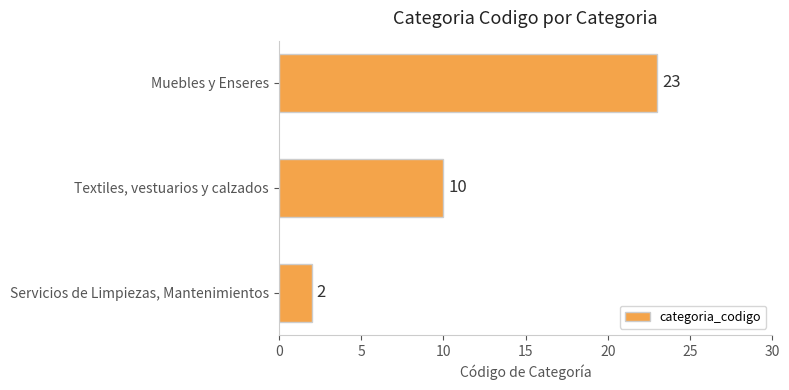

Reading top to bottom, list all the values displayed in this chart.

Muebles y Enseres=23	Textiles, vestuarios y calzados=10	Servicios de Limpiezas, Mantenimientos=2